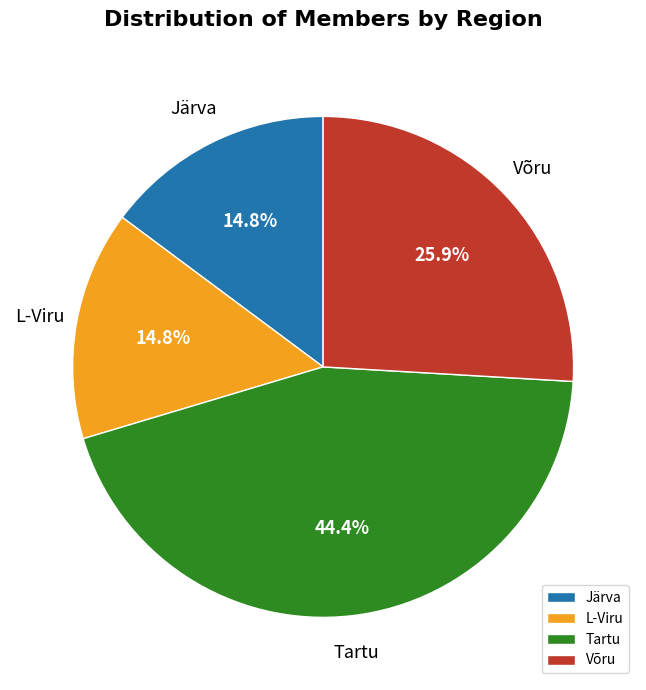

Between L-Viru and Võru, which is larger?

Võru